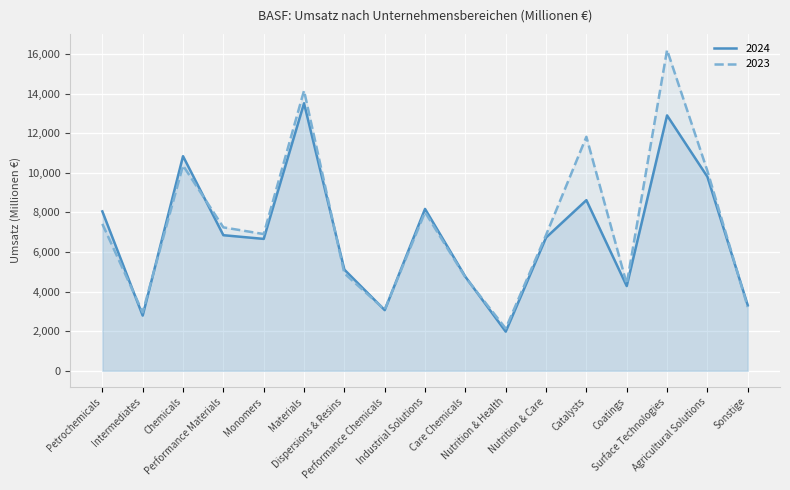

What is the maximum value shown in the chart?

16204